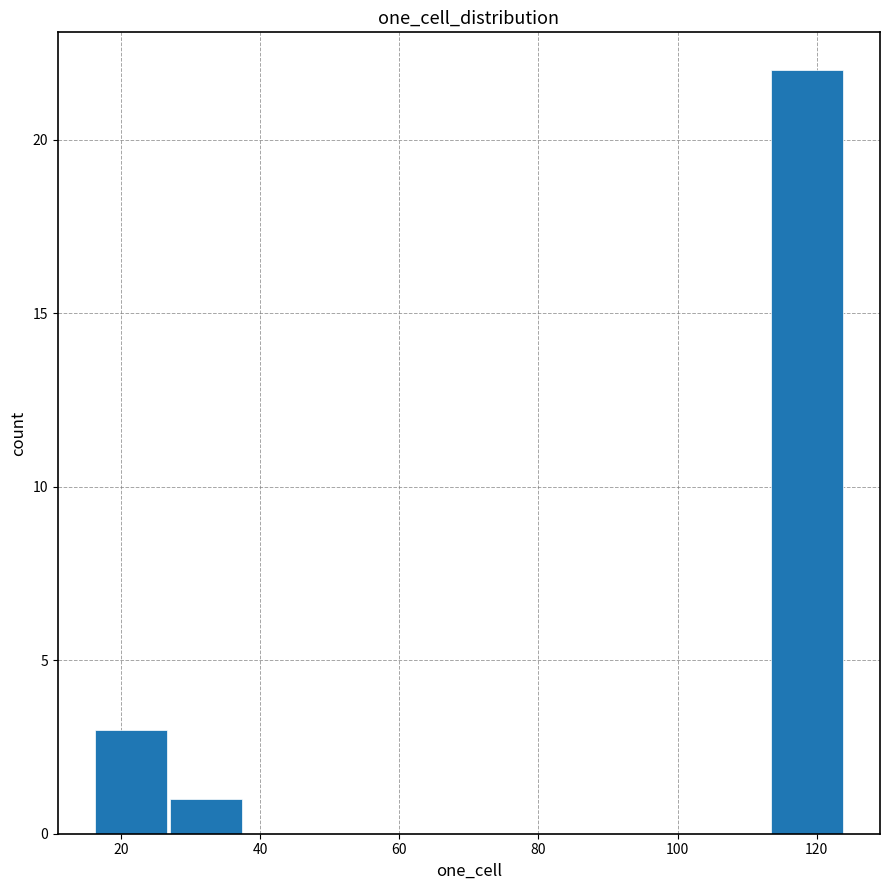

Reading left to right, list every bar in this chart as the range it spans on the x-axis followed by its height. Neither the bar edges nor the heights are printed on the chart, so give them approximately, as read against the axes.

16.0 to 26.8: 3
26.8 to 37.6: 1
37.6 to 48.4: 0
48.4 to 59.2: 0
59.2 to 70.0: 0
70.0 to 80.8: 0
80.8 to 91.6: 0
91.6 to 102.4: 0
102.4 to 113.2: 0
113.2 to 124.0: 22